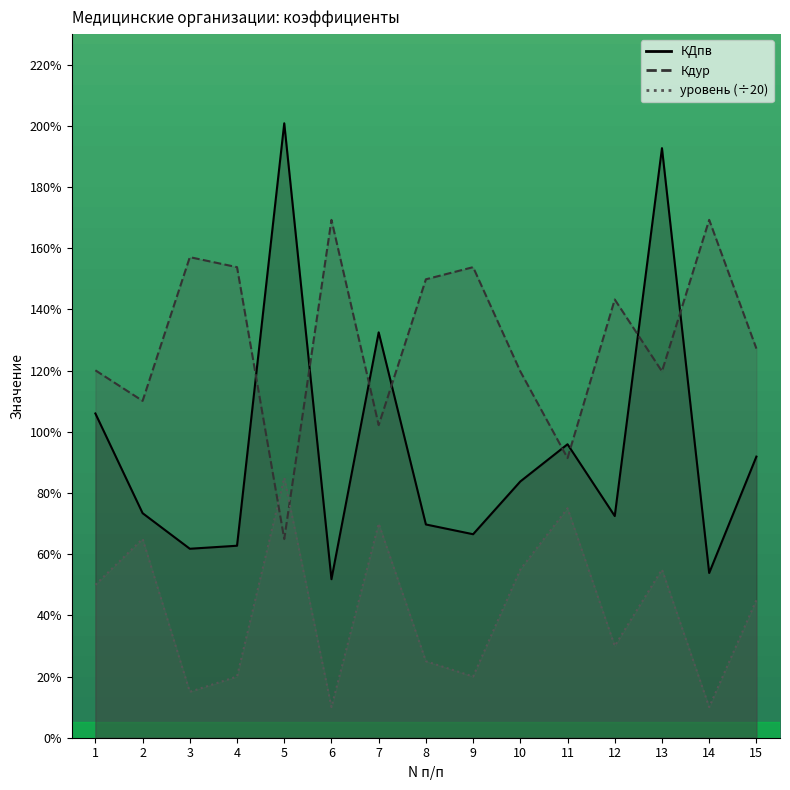

What is the sum of all КДпв values?

14.2